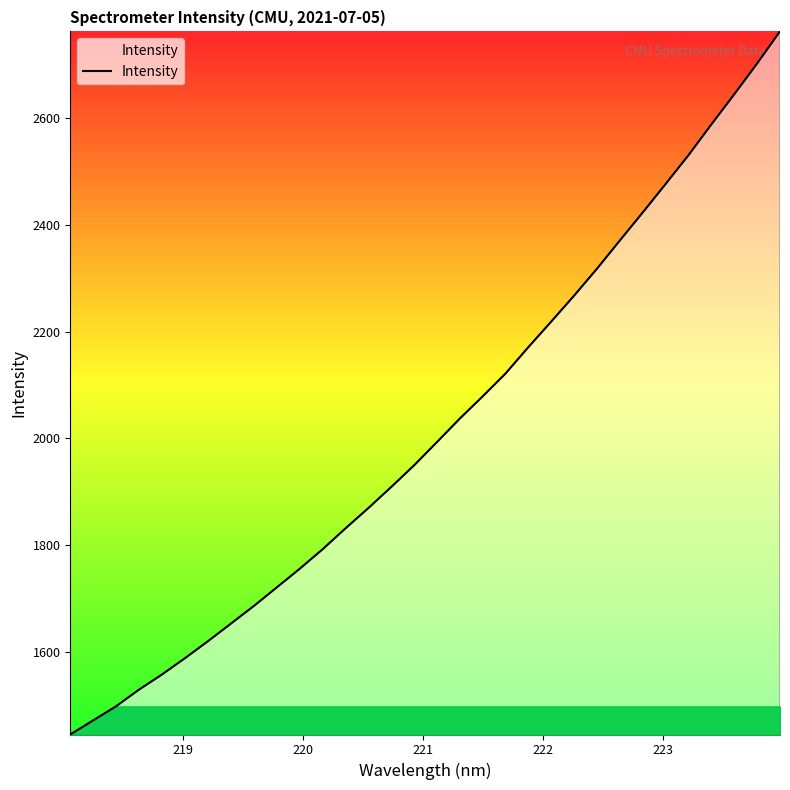

What is the difference between the maximum and minimum values?

1317.3